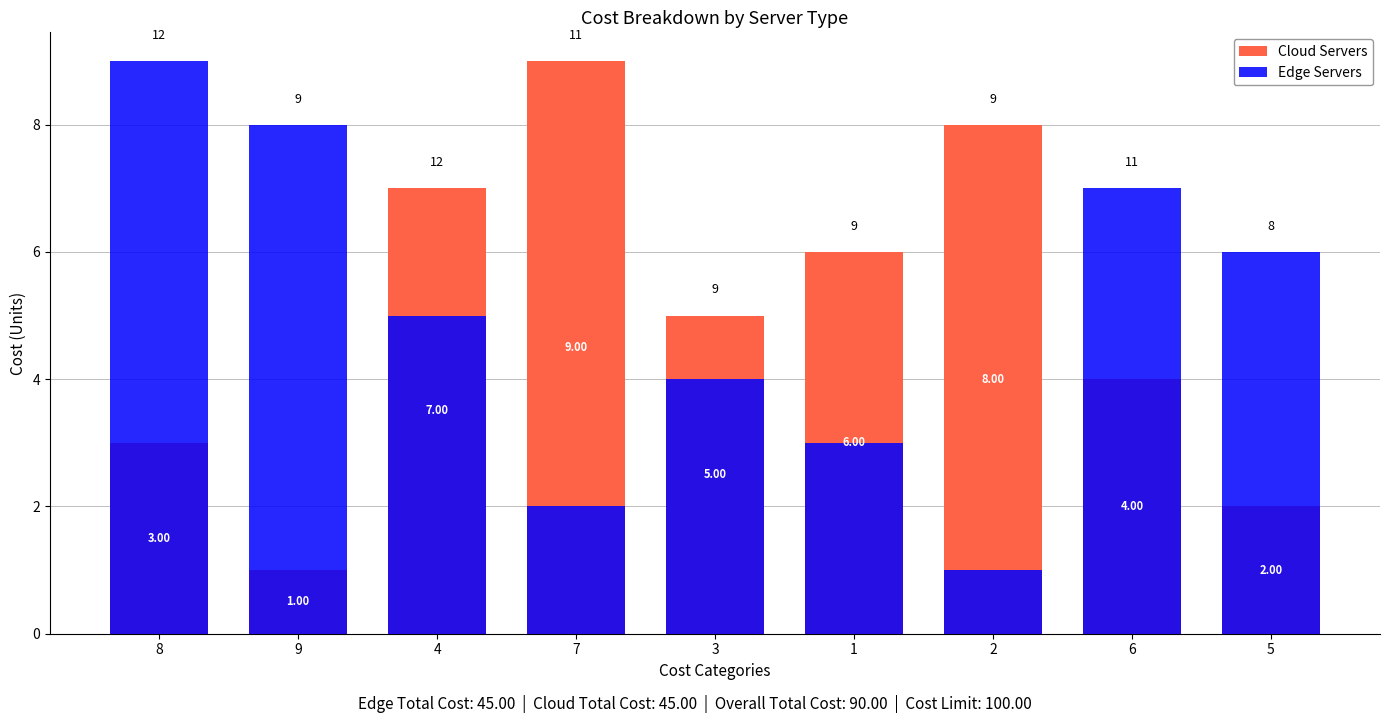

Count the number of data series in this chart.

2